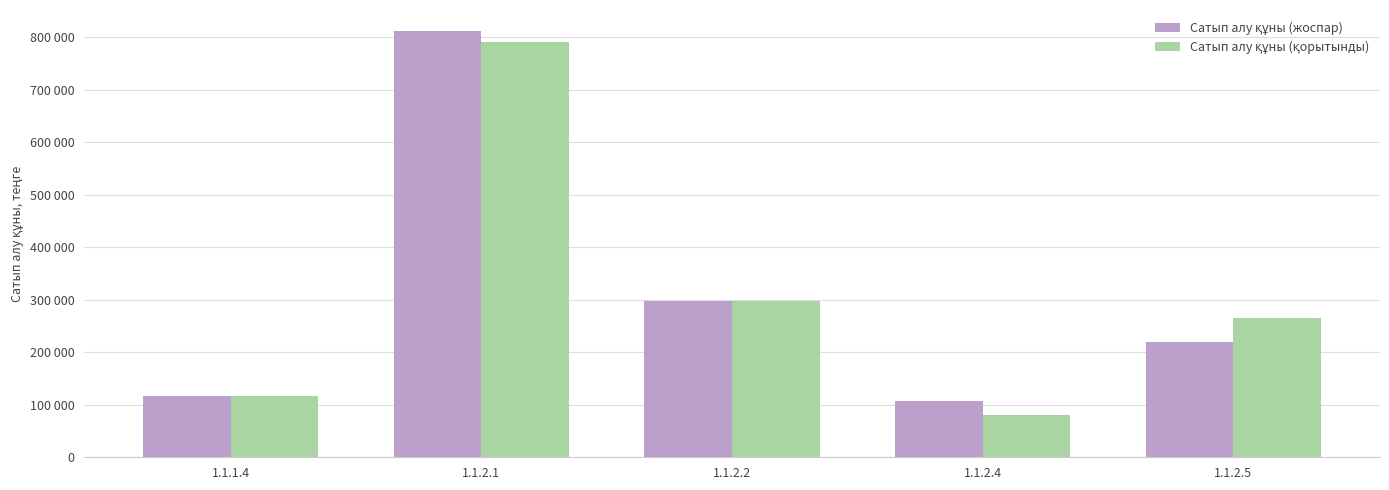

Are the bars horizontal?

No